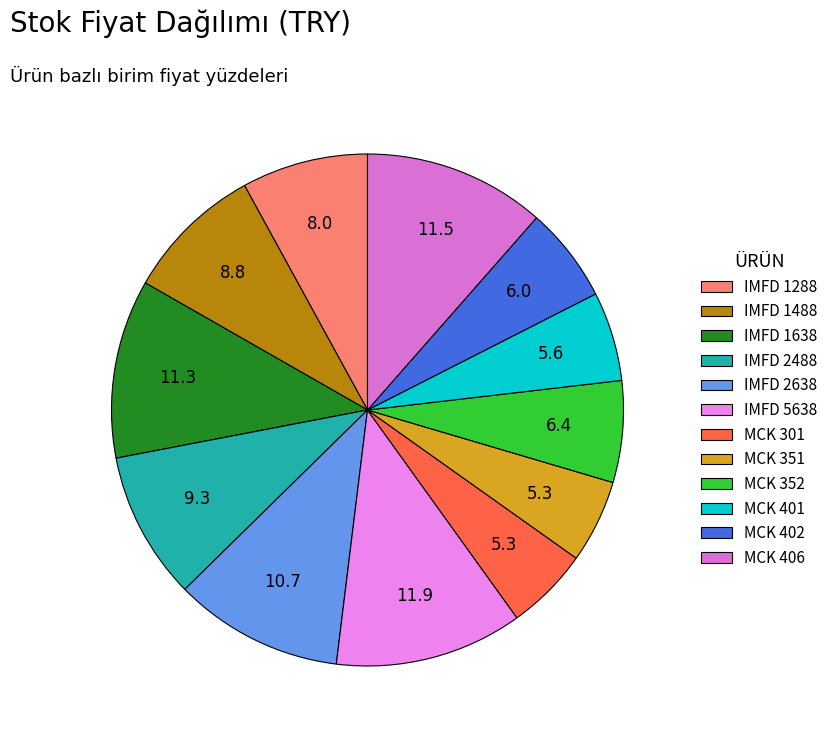

The MCK 301 slice represents 5% of the pie. True or false?

True